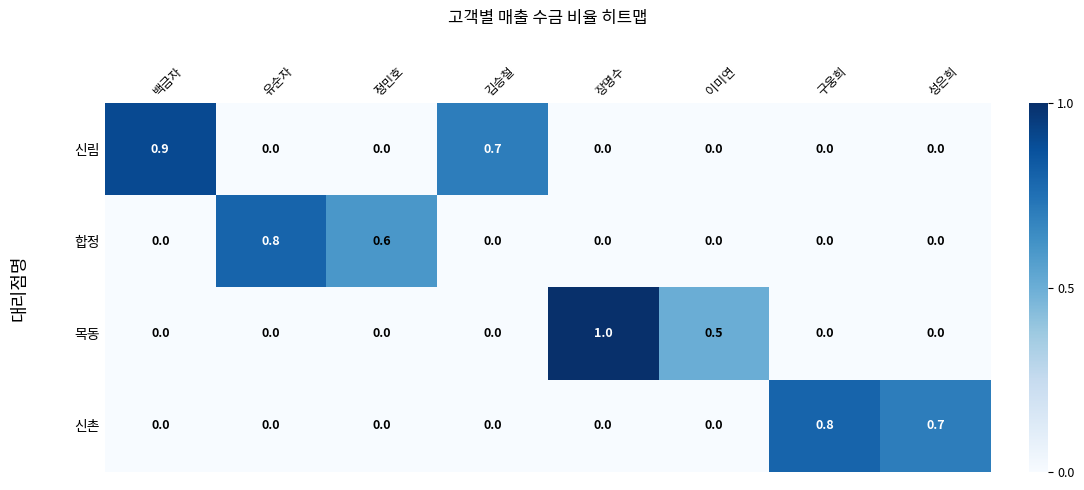

What is the greatest value displayed?

1.0